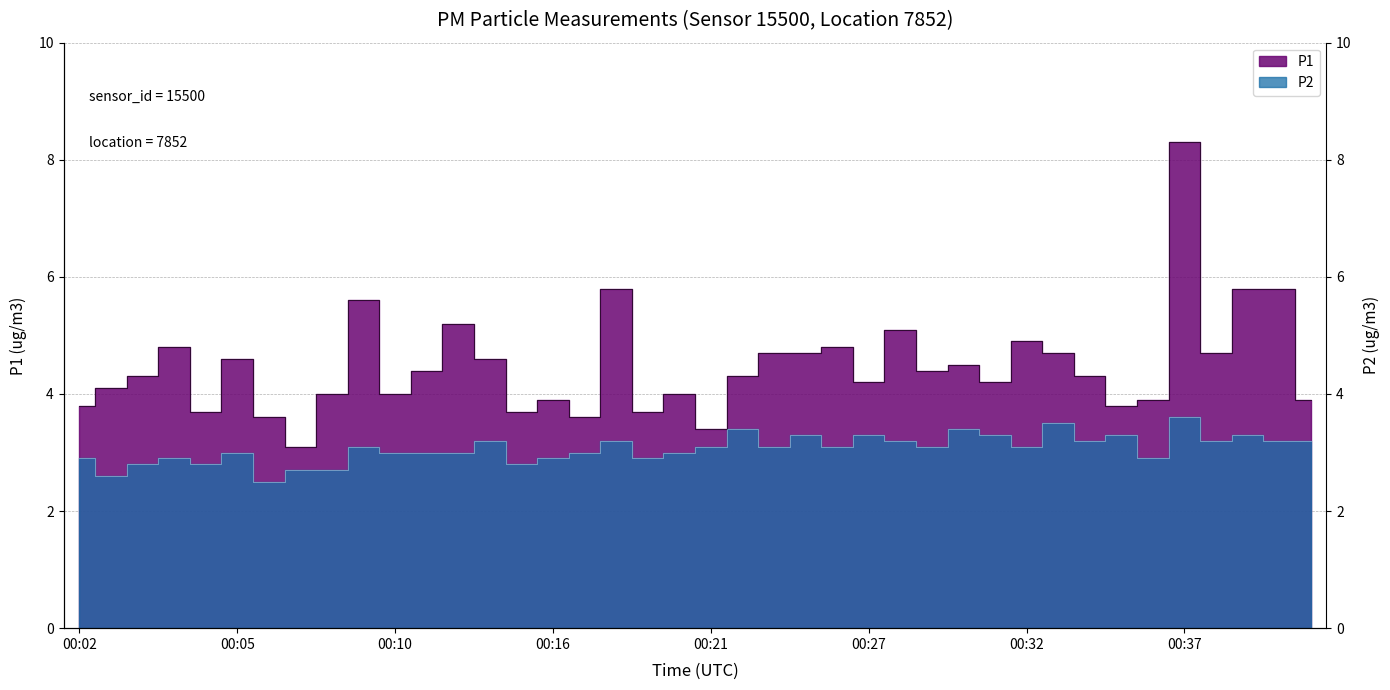

What is the maximum value for P1?

8.3